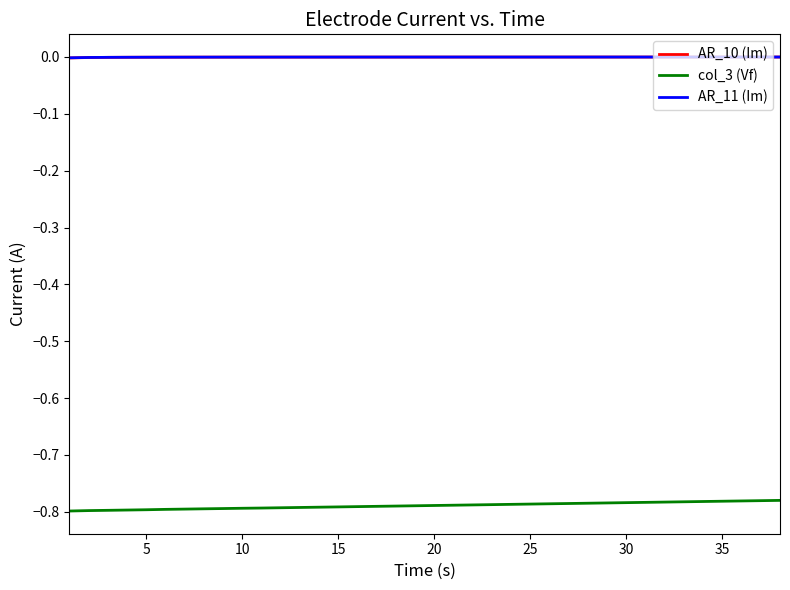

True or false: AR_10 (Im) and col_3 (Vf) cross at least once.

False